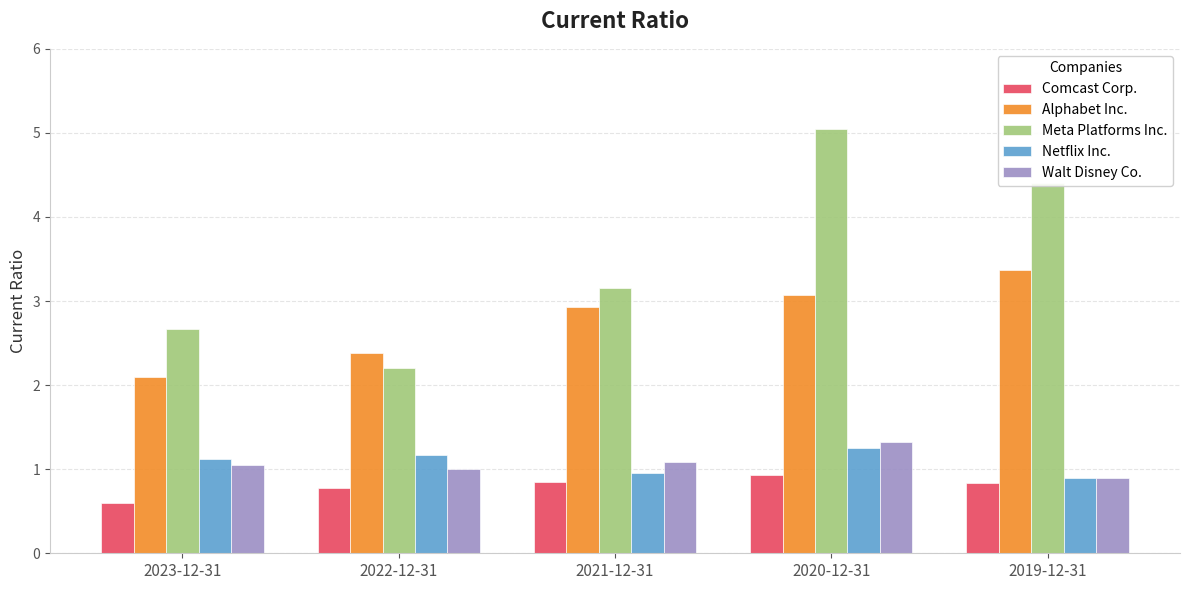

At which category is the sum across all series the highest?

2020-12-31